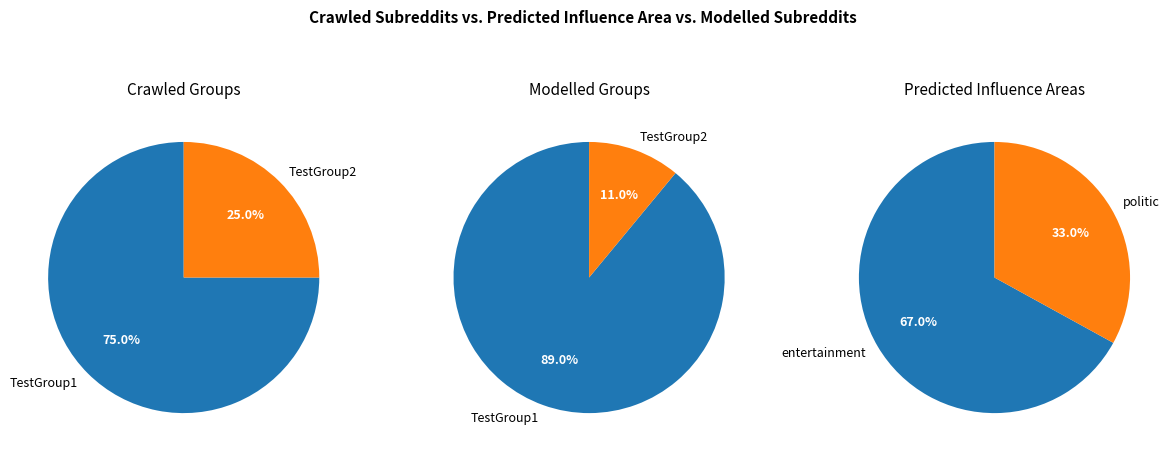

Combined, do 2 and 0 account for over 50%?

Yes